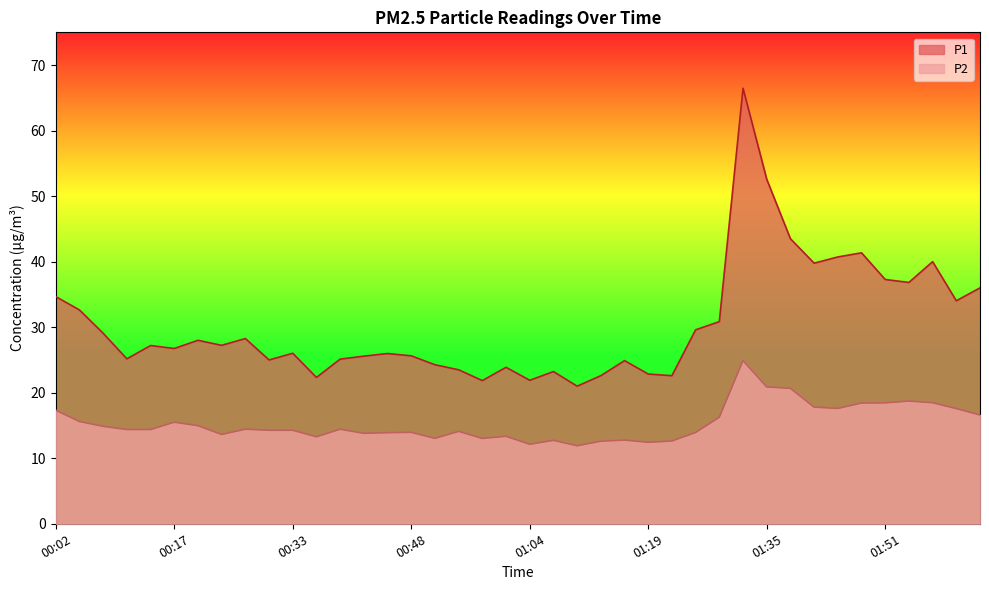

What is the spread (max minus min) of values at 00:20?

13.0